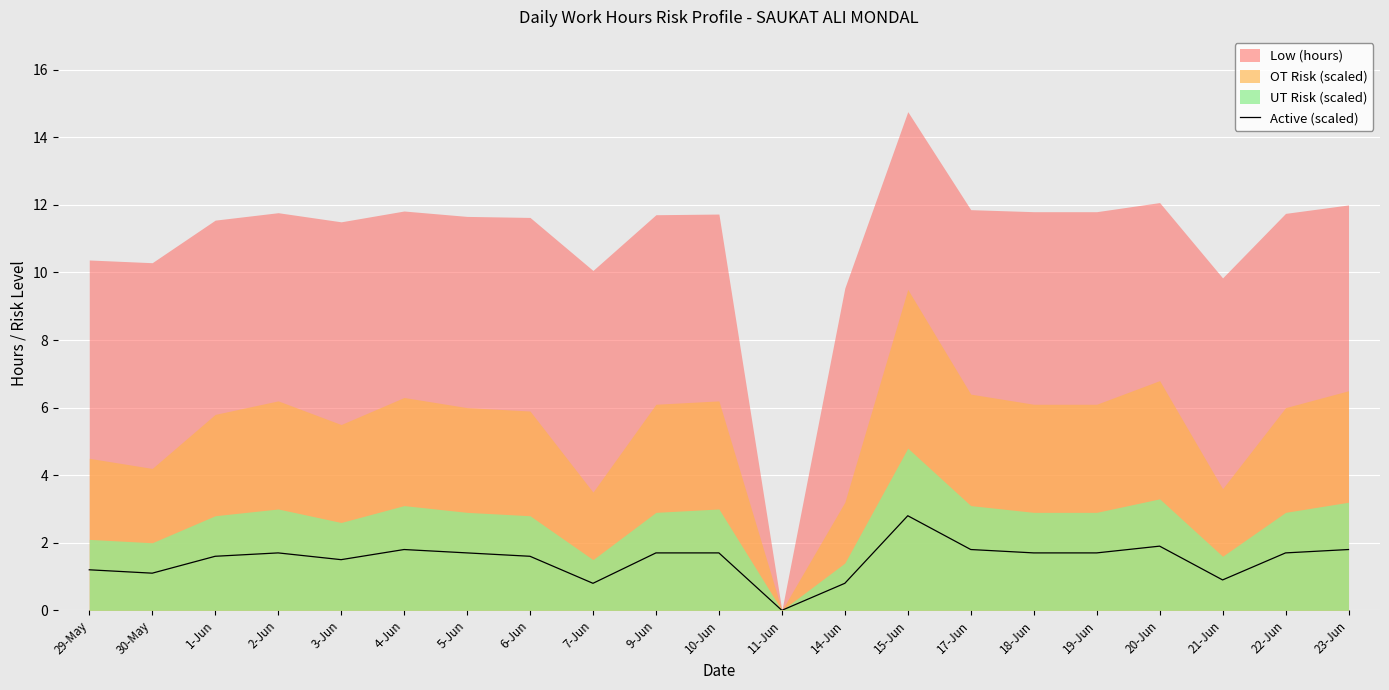

Where does the data first go above 1?

29-May